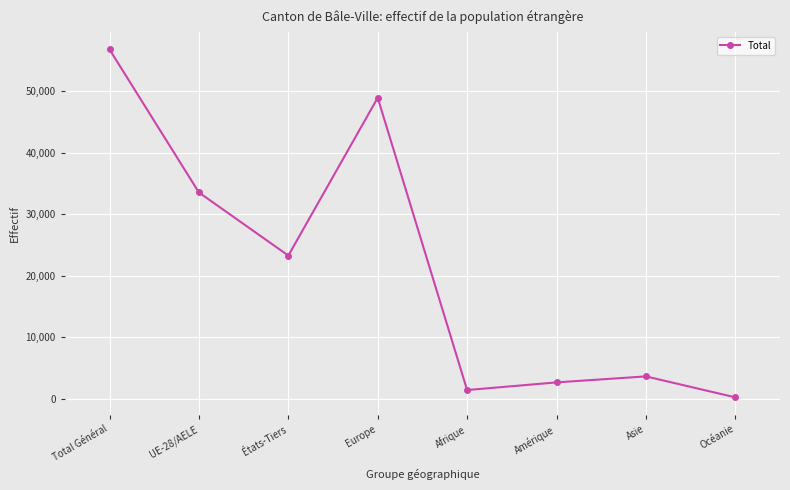

What is the average value?

21284